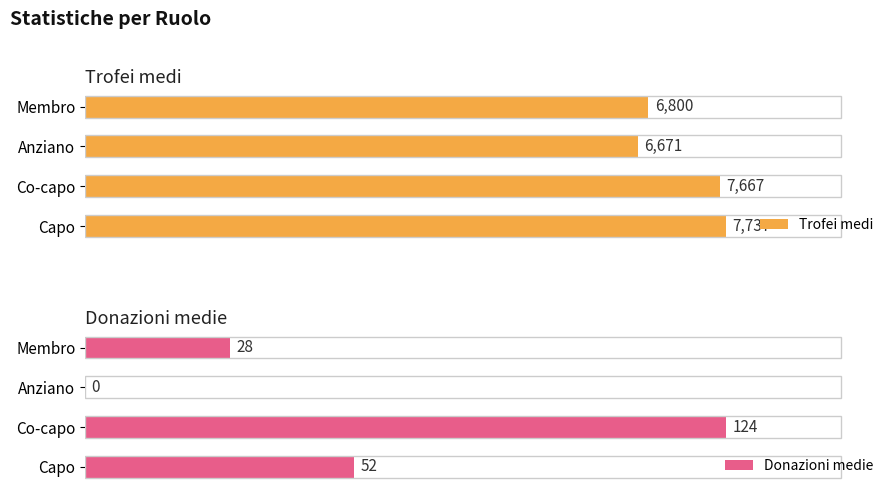

What is the value of the Donazioni medie bar at the 2nd from the left?

124